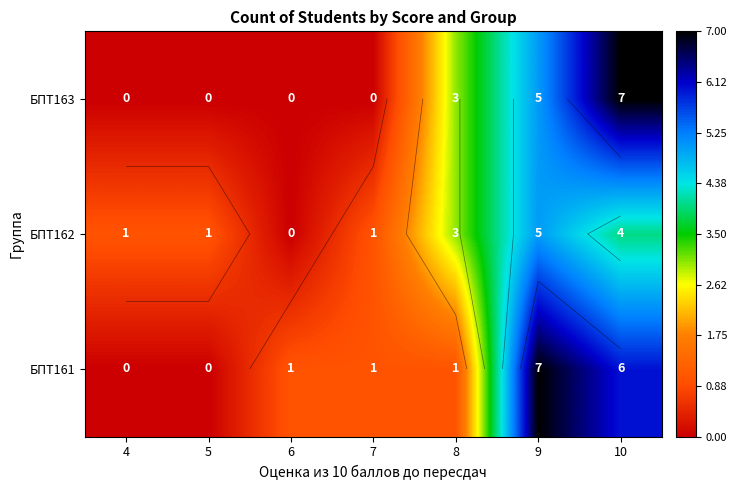

What is the sum of the БПТ163 values at 6 and 10?

7